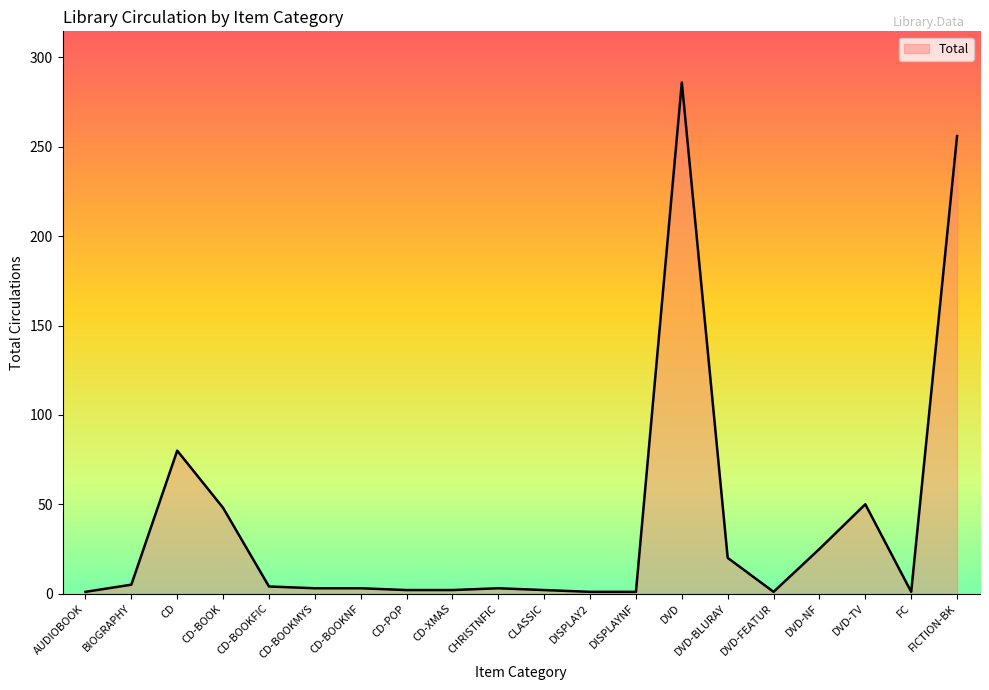

What is the maximum value shown in the chart?

286